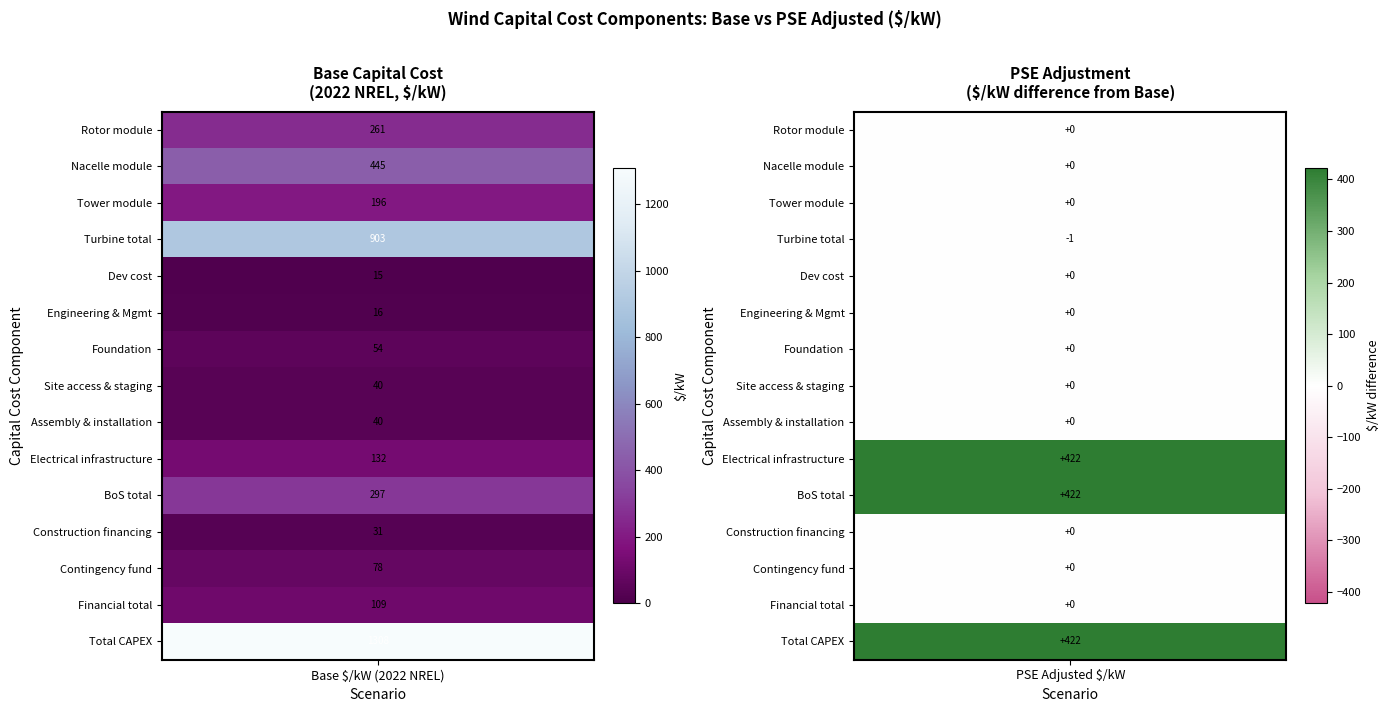

True or false: Total CAPEX has a value of 2985.8 at 1.

False